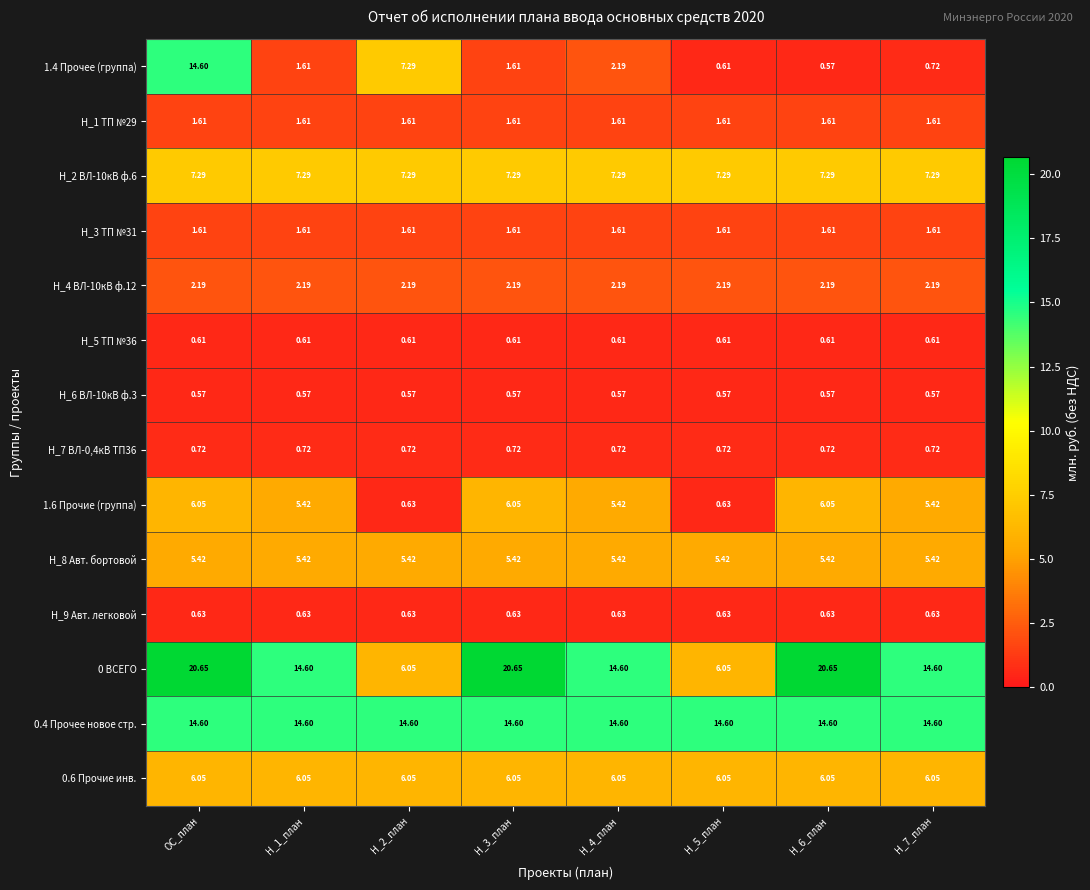

At which category is the sum across all series the highest?

ОС_план